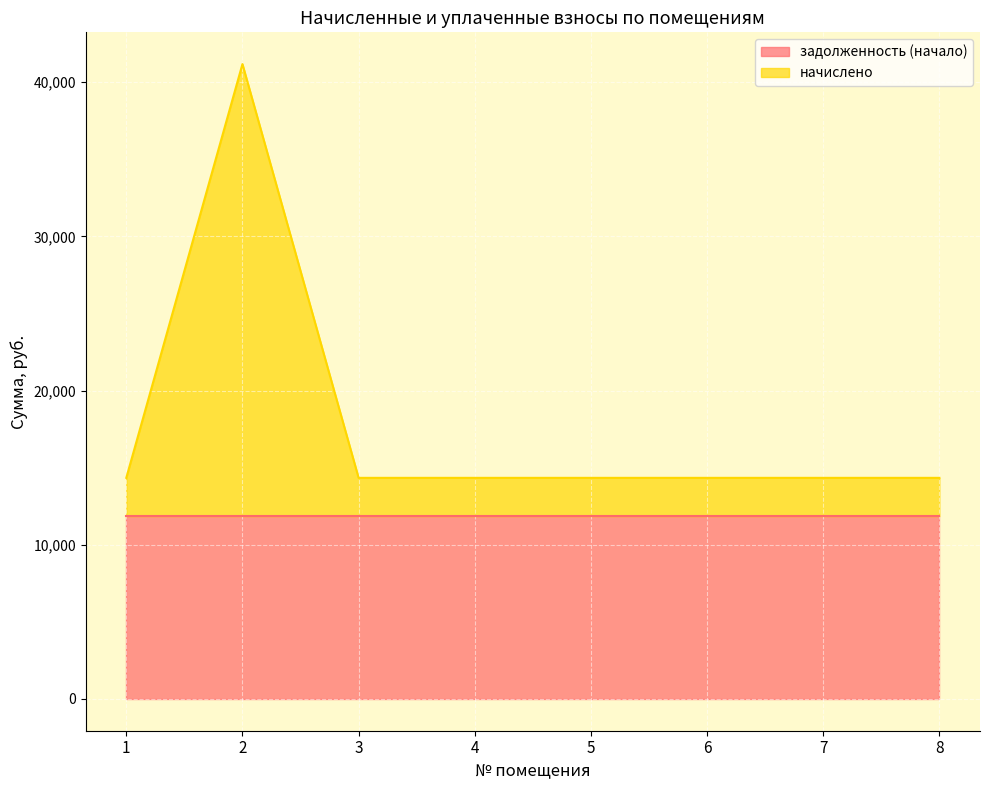

Rank the categories by value from lowest to highest.

1, 3, 4, 5, 6, 7, 8, 2